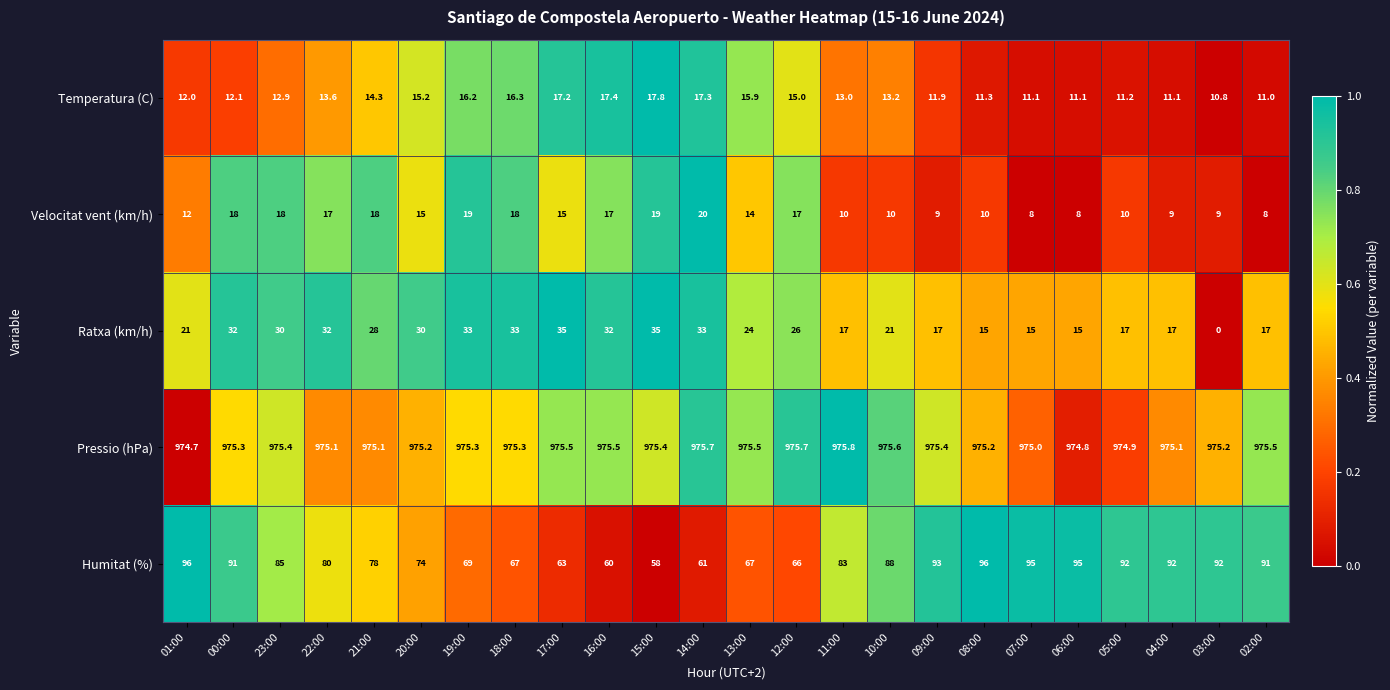

What is the difference between the maximum and minimum values in the Humitat (%) series?

38.0